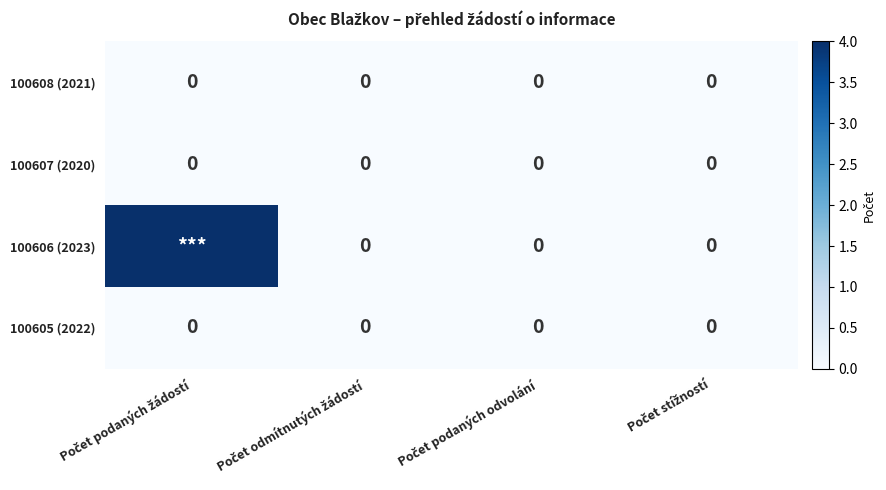

At which label is 100608 (2021) closest to 0?

Počet podaných žádostí